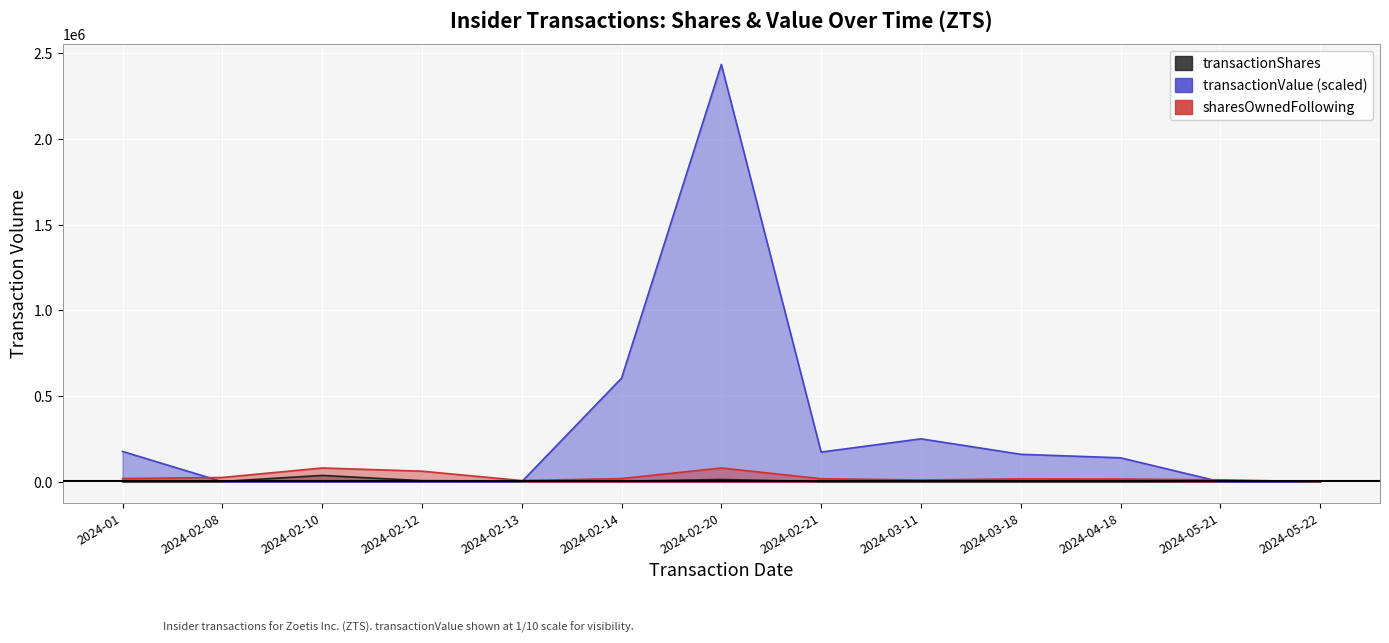

In transactionValue, how many points are lower than both neighbors (excluding endpoints)?

1